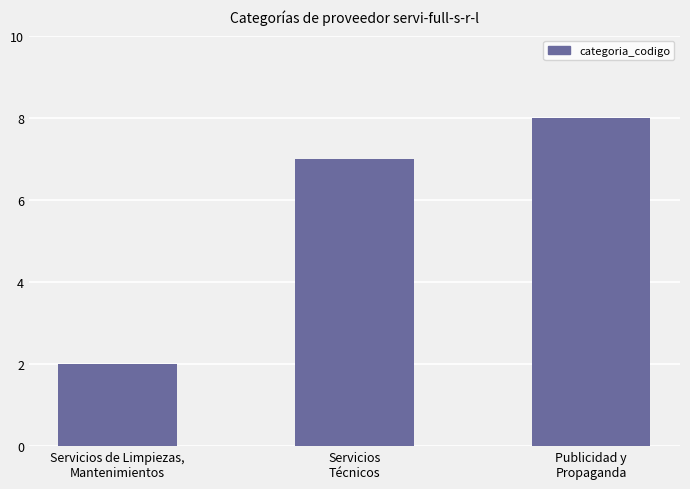

Which has a higher value, Servicios
Técnicos or Publicidad y
Propaganda?

Publicidad y
Propaganda